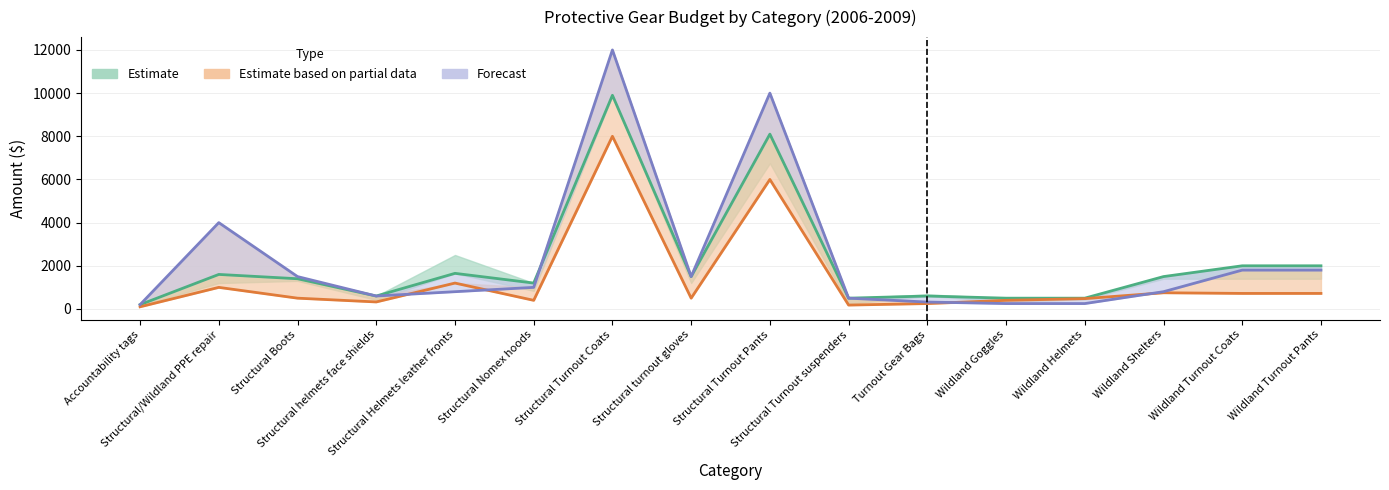

True or false: 2006 and 2007 intersect in this chart.

False